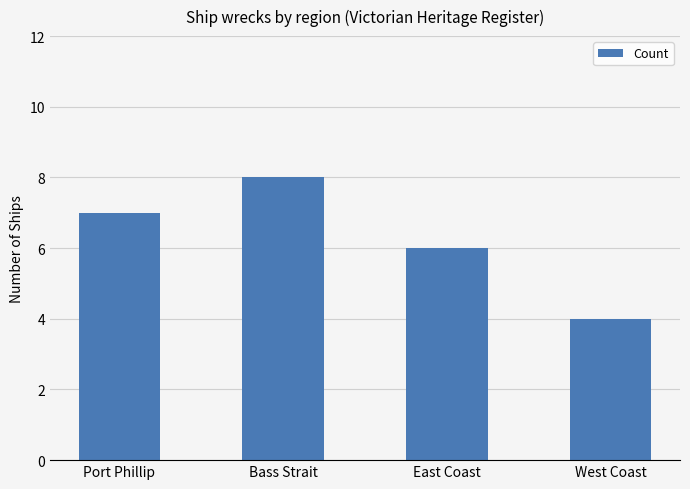

How many bars are there in total?

4